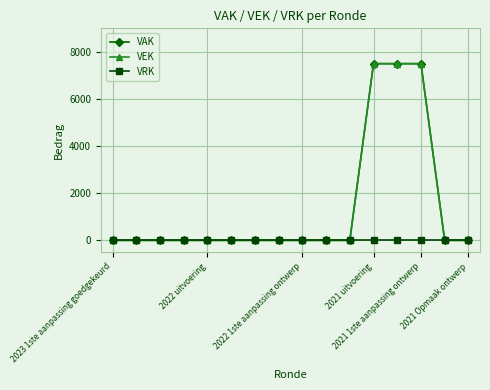

What is the label of the 10th point from the left?

9